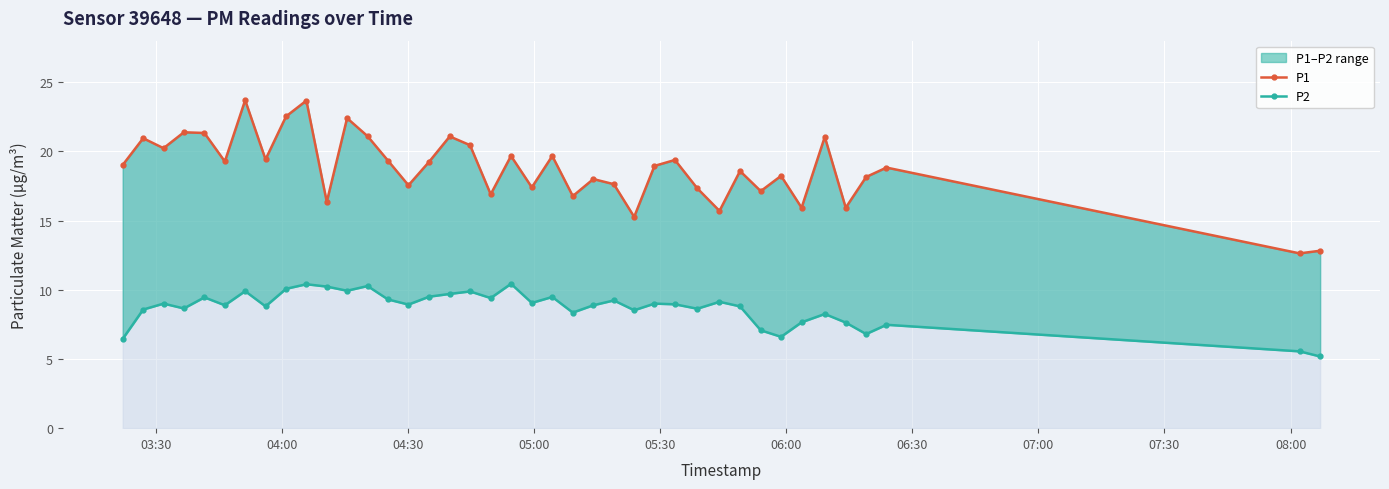

Count the number of categories in the chart.

40